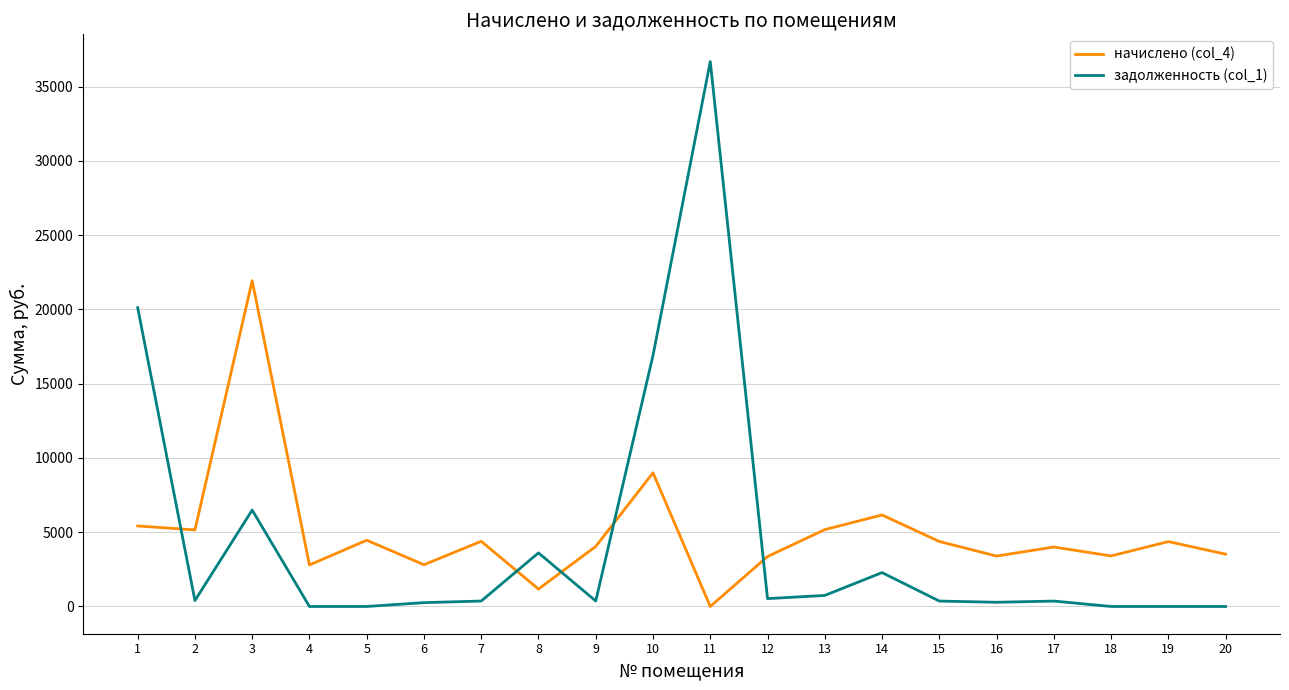

What is the difference between the начислено (col_4) values at 17 and 5?

456.5